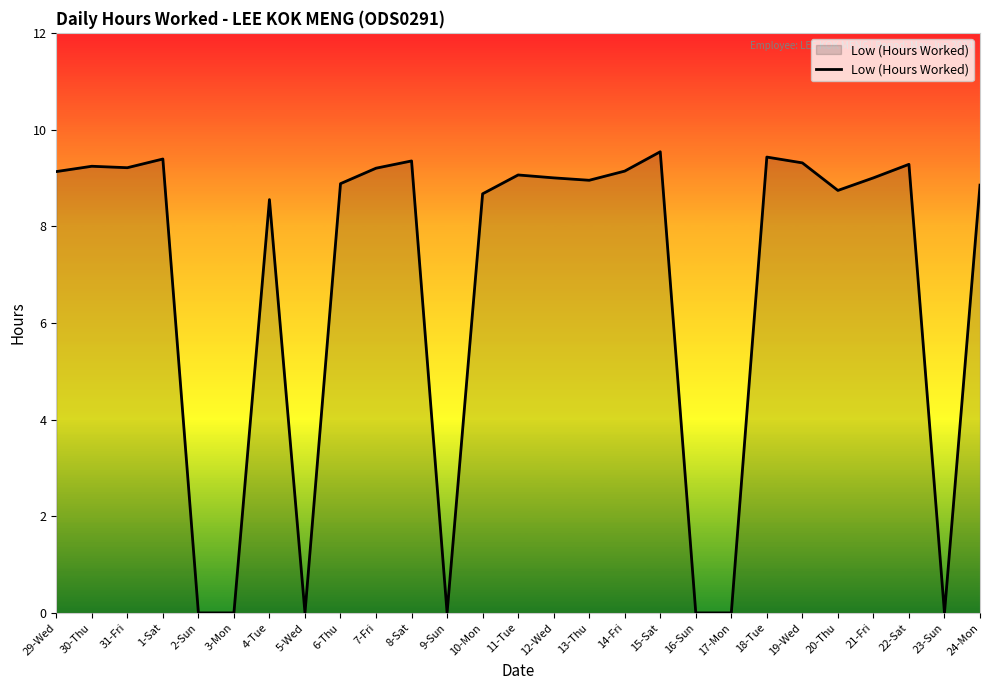

What is the greatest value displayed?

9.5